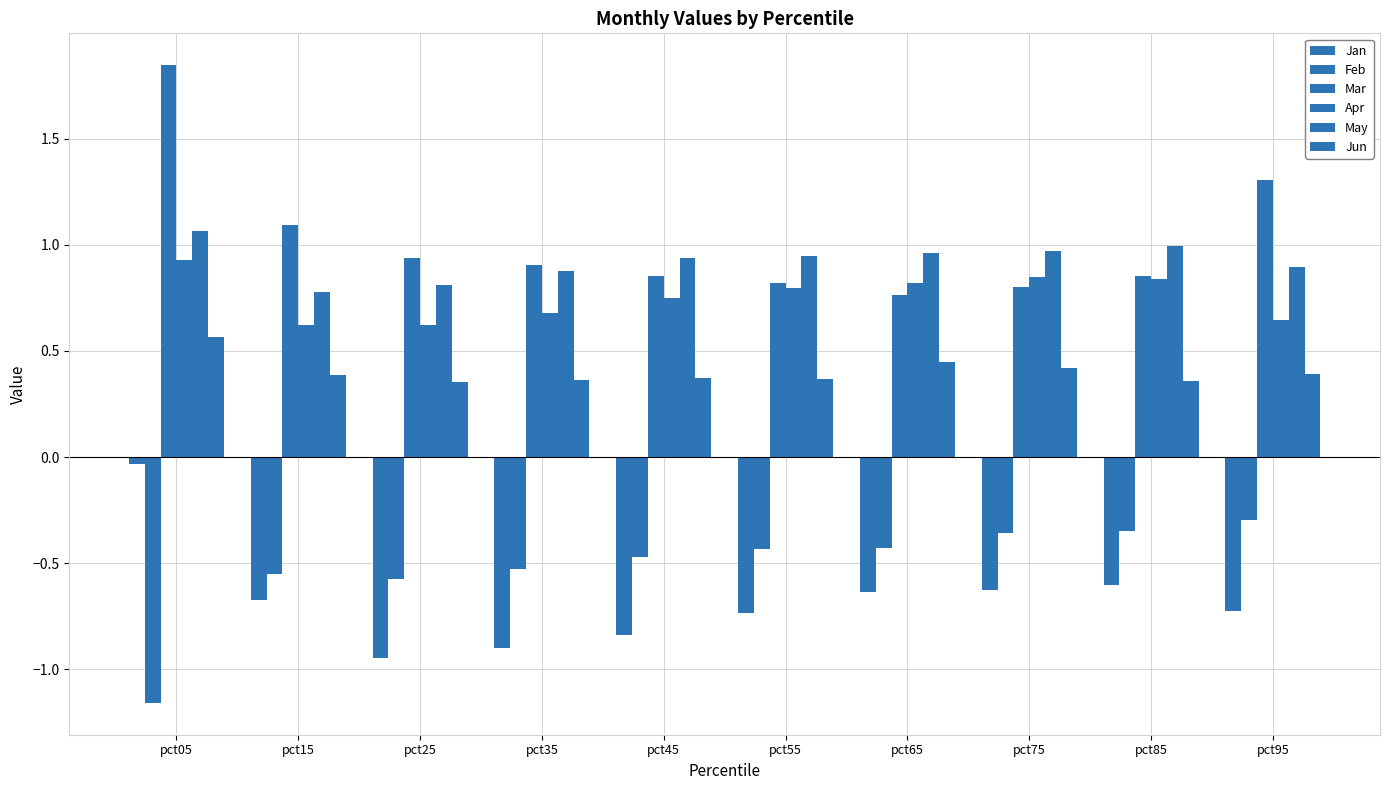

Does the chart contain any negative values?

Yes